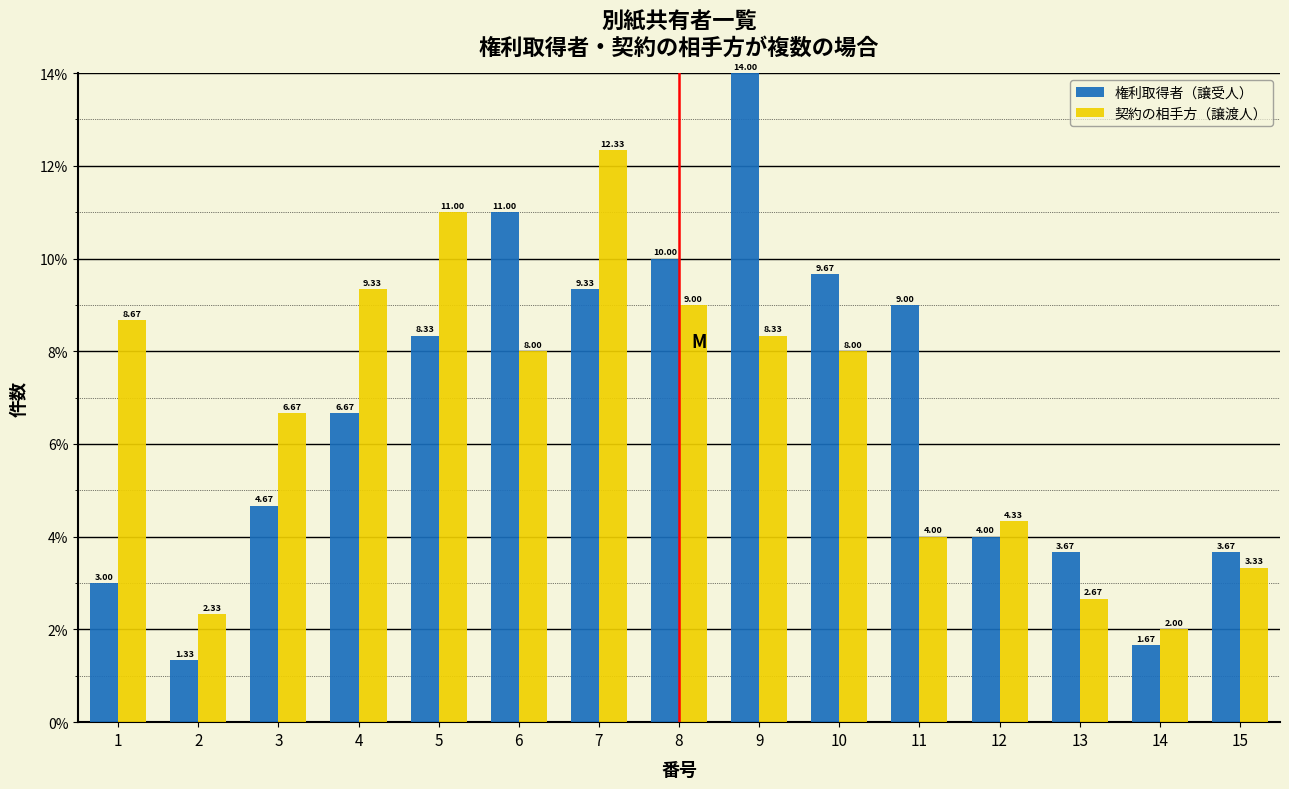

In the 権利取得者（譲受人） series, which range on the x-axis has the tallest bar?

8.5 to 9.5